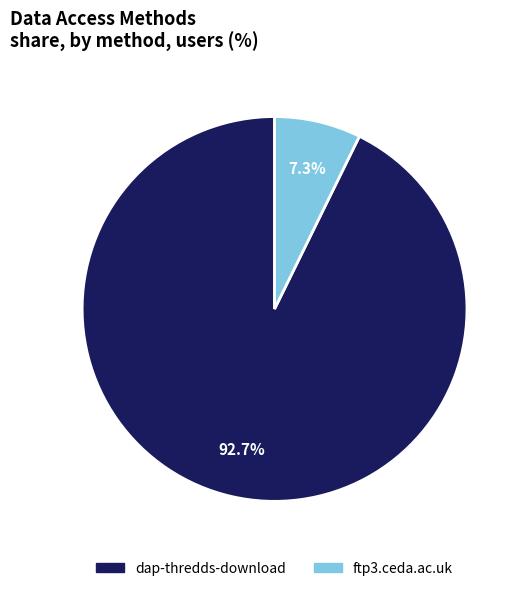

To the nearest percent, what percentage of the pie is ftp3.ceda.ac.uk?

7%